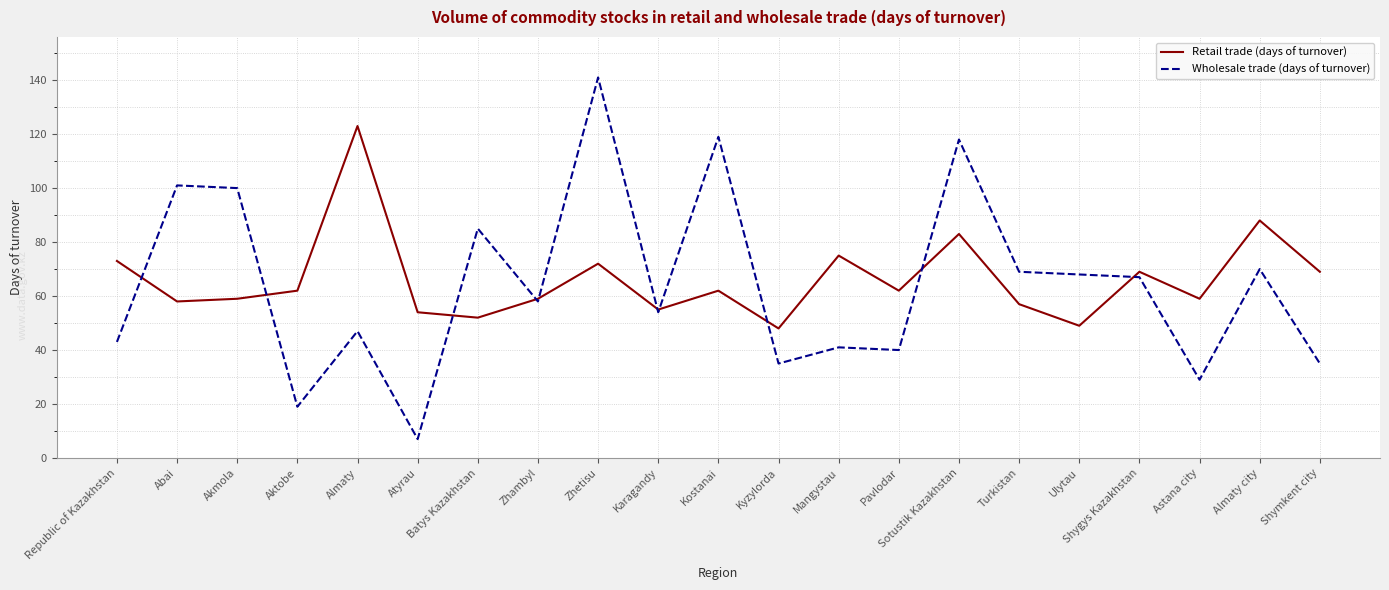

What is the sum of all Retail trade (days of turnover) values?

1388